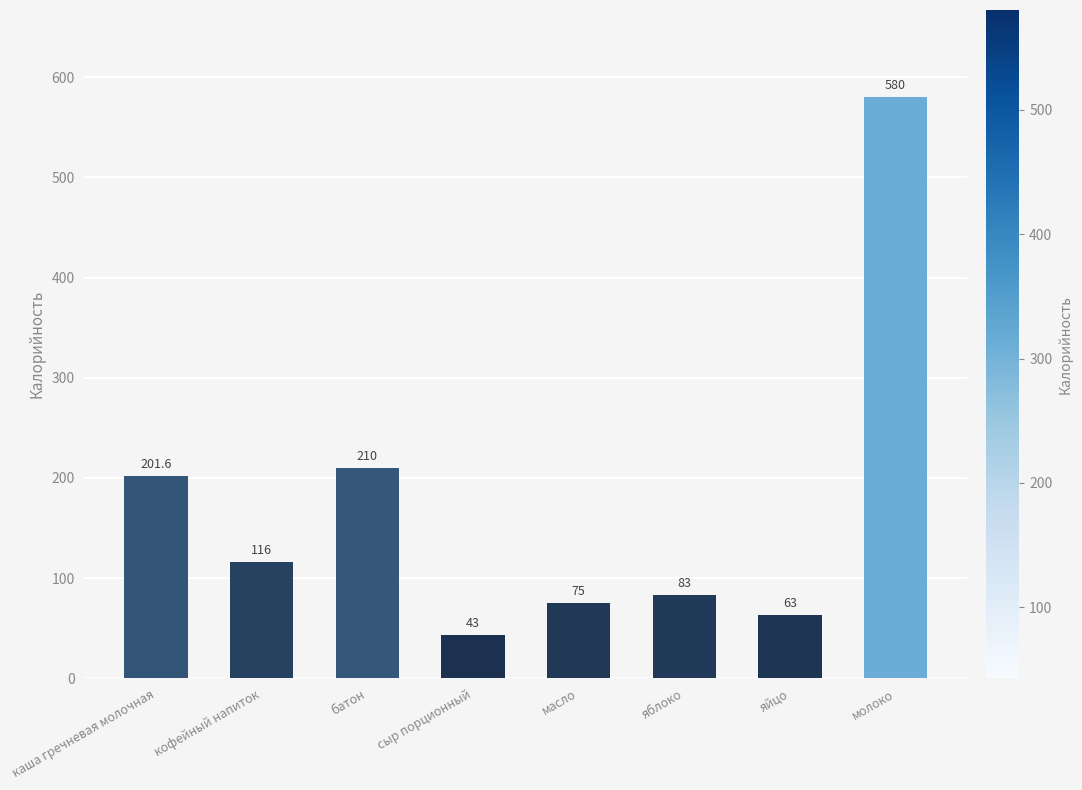

Reading right to left, list all the values displayed in this chart.

молоко=580.0	яйцо=63.0	яблоко=83.0	масло=75.0	сыр порционный=43.0	батон=210.0	кофейный напиток=116.0	каша гречневая молочная=201.6